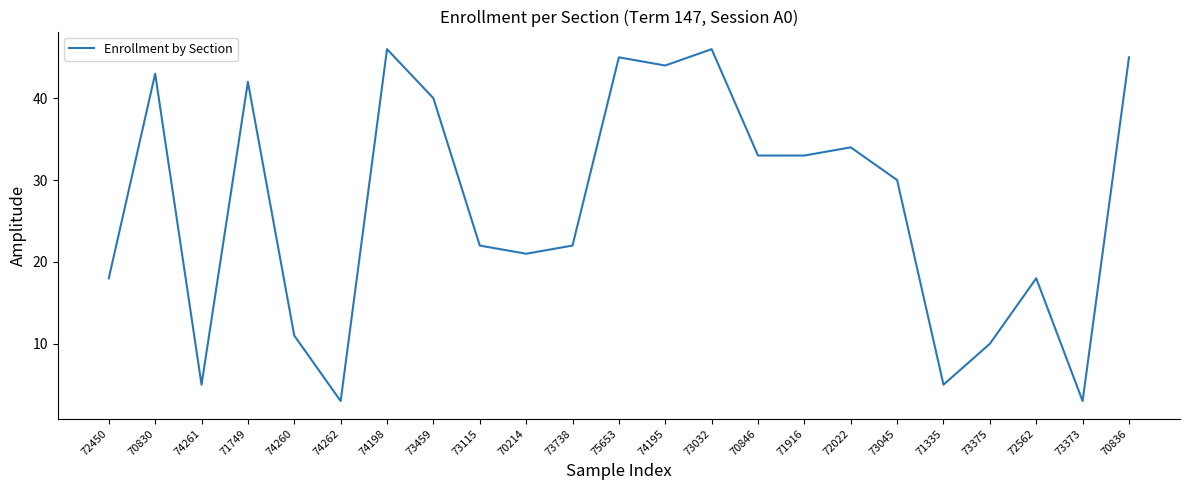

What is the ratio of the value at 71749 to the value at 74198?

0.9